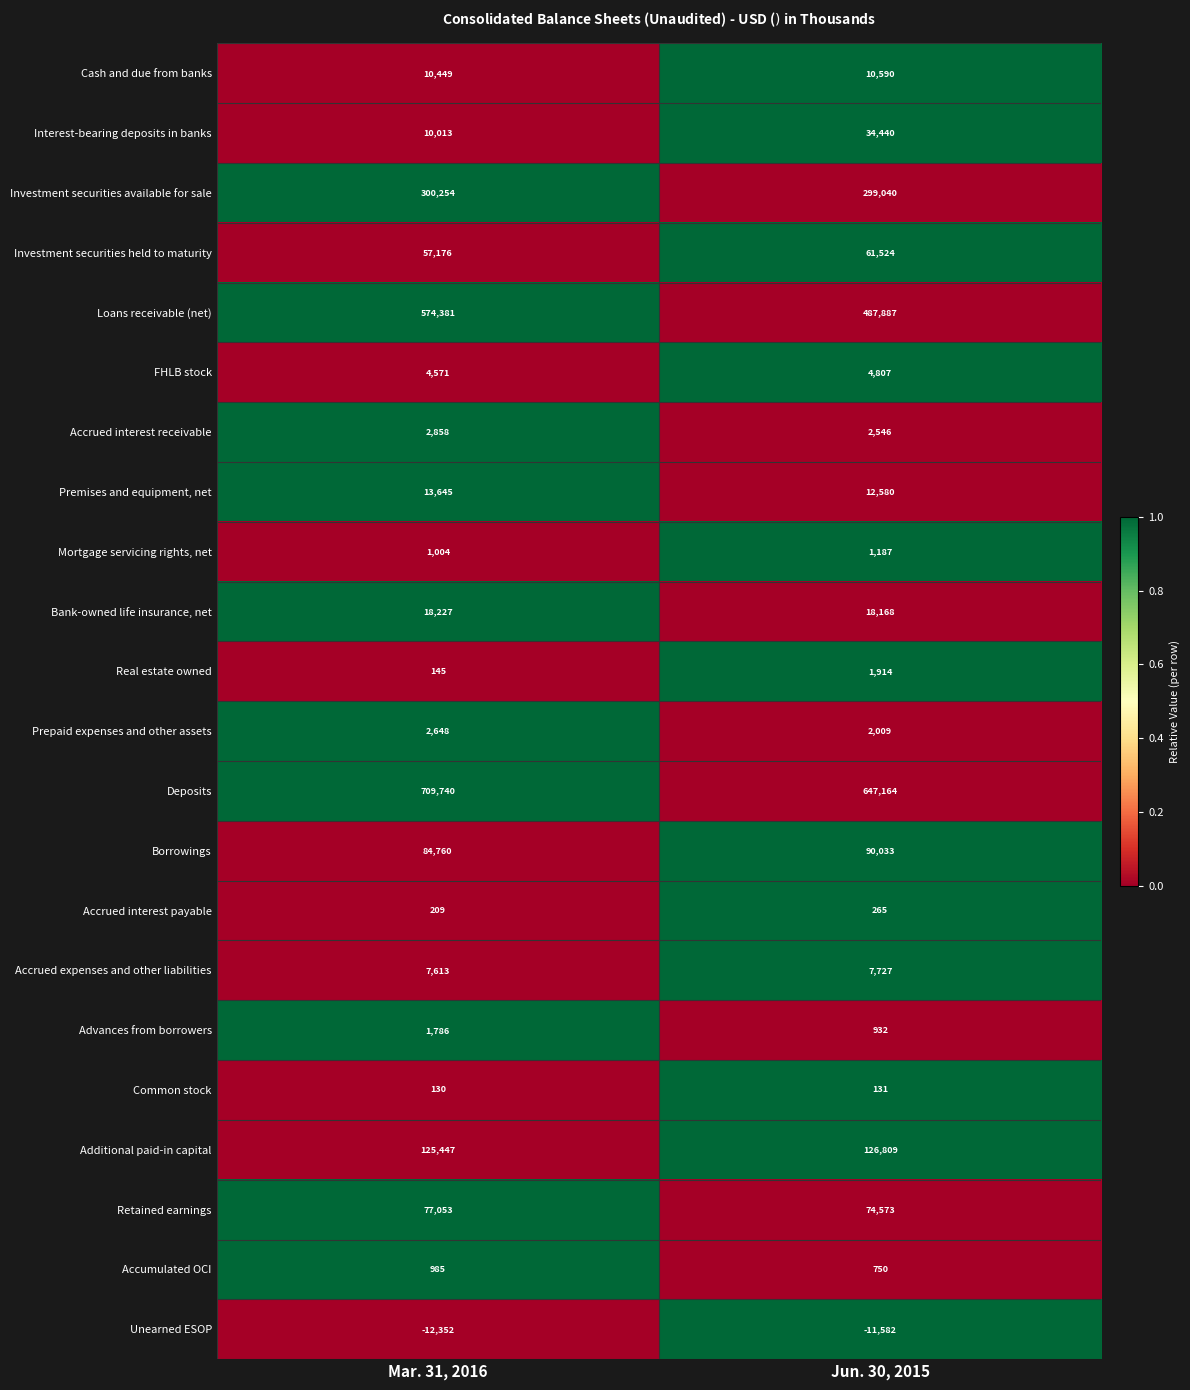

What is the sum of the Accrued interest receivable values at Jun. 30, 2015 and Mar. 31, 2016?

5404